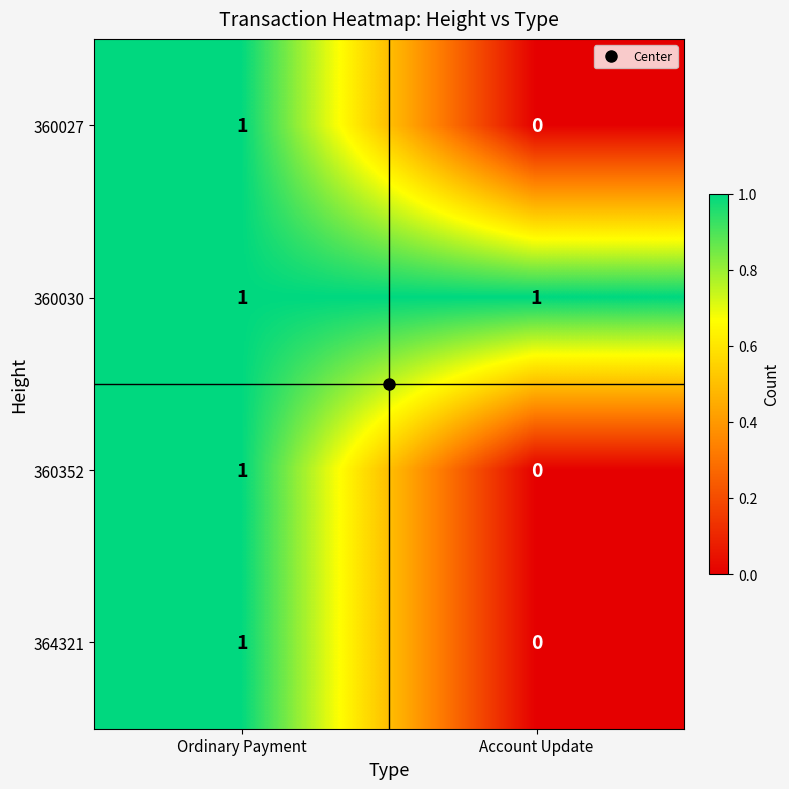

Rank the categories by 360027 value from highest to lowest.

Ordinary Payment, Account Update